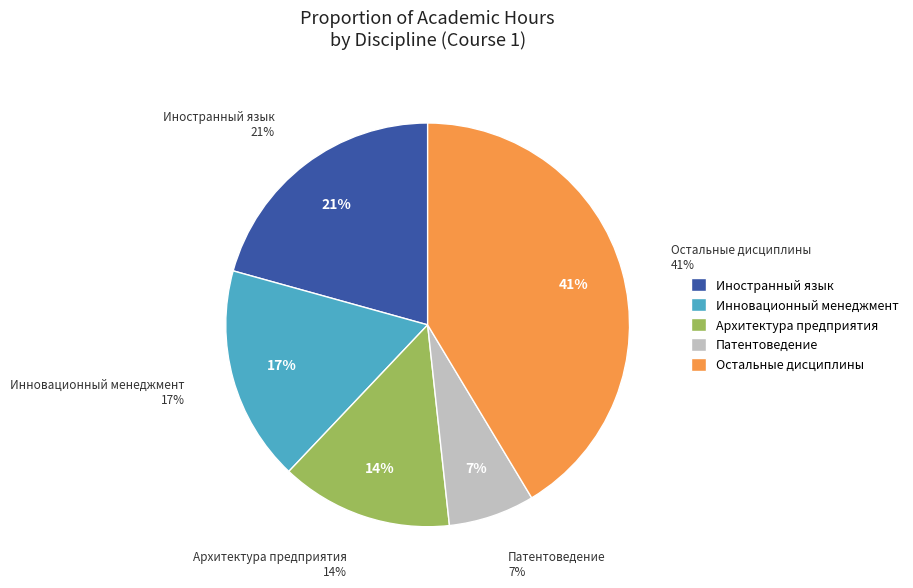

Which category has the smallest portion of the pie?

Патентоведение